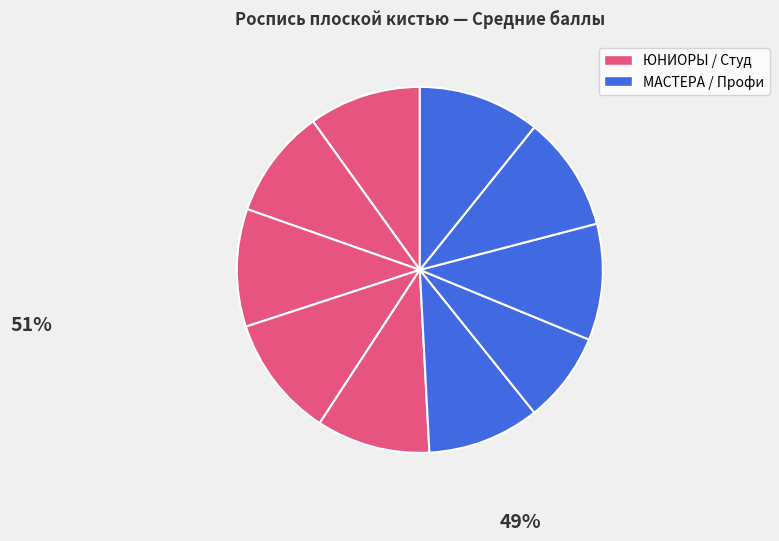

How many slices are in this pie chart?

10